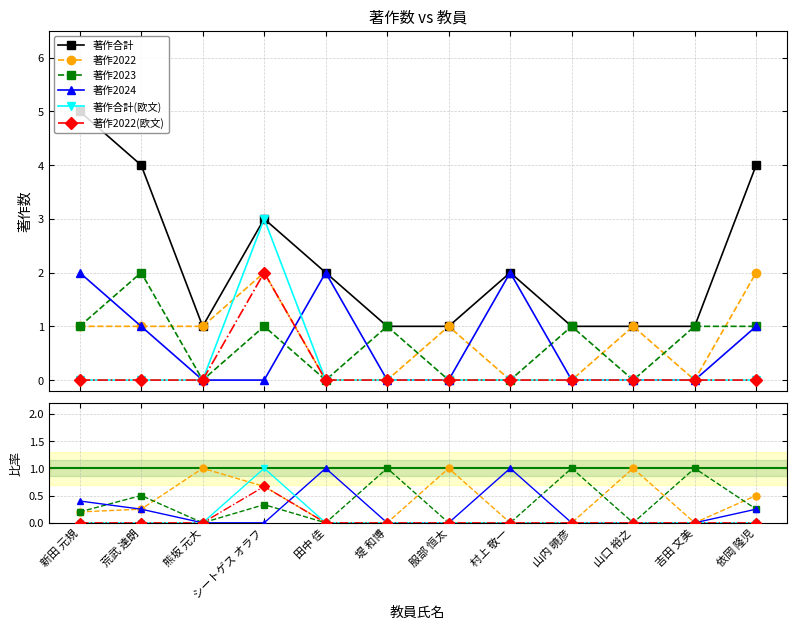

True or false: 著作2022 has a value of 0.6 at 吉田 文美.

False